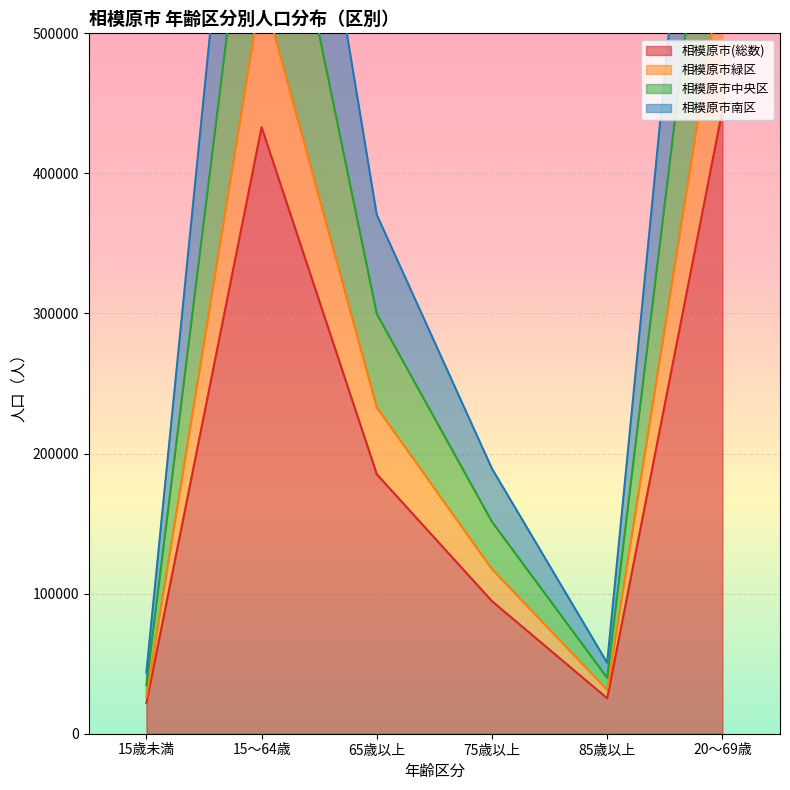

The value of 相模原市(総数) at 65歳以上 is 66062. True or false?

False